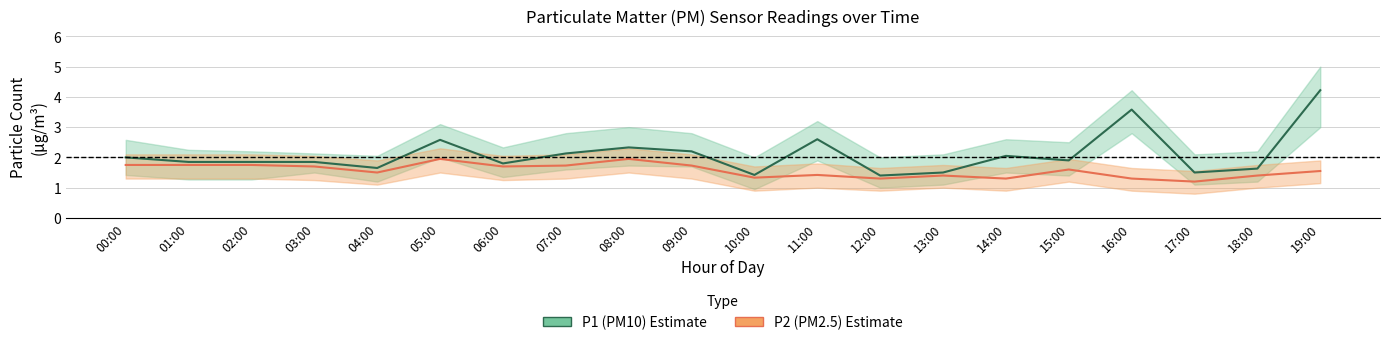

What is the value of the P1 (PM10) point at the 19th from the left?

1.6